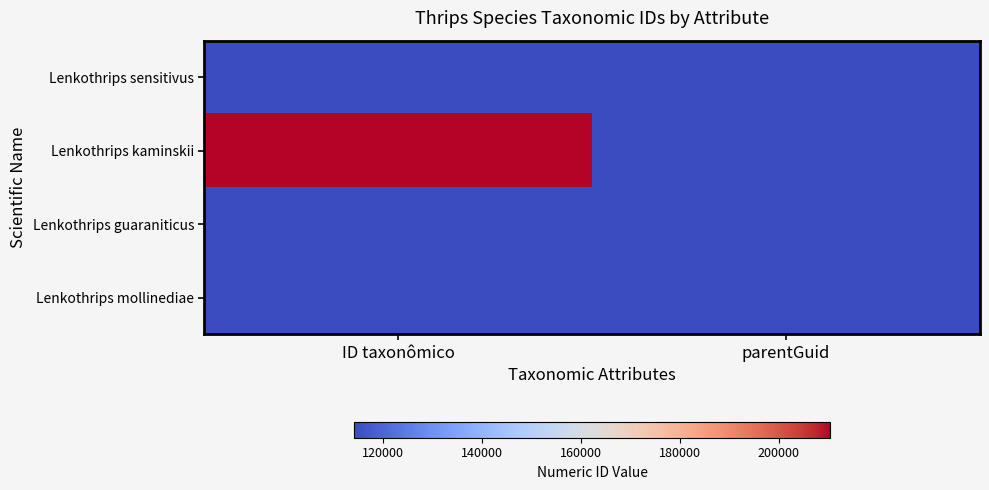

At which category is the sum across all series the highest?

ID taxonômico